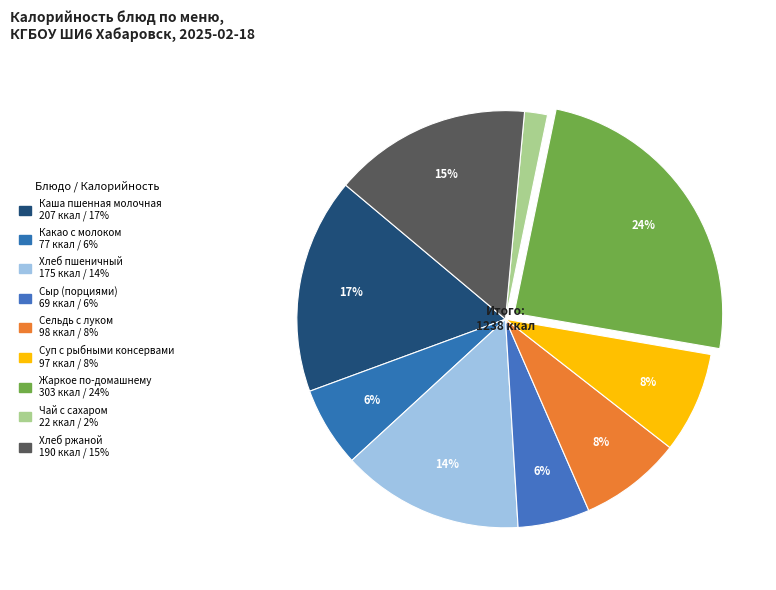

Which slice is the largest?

Жаркое по-домашнему